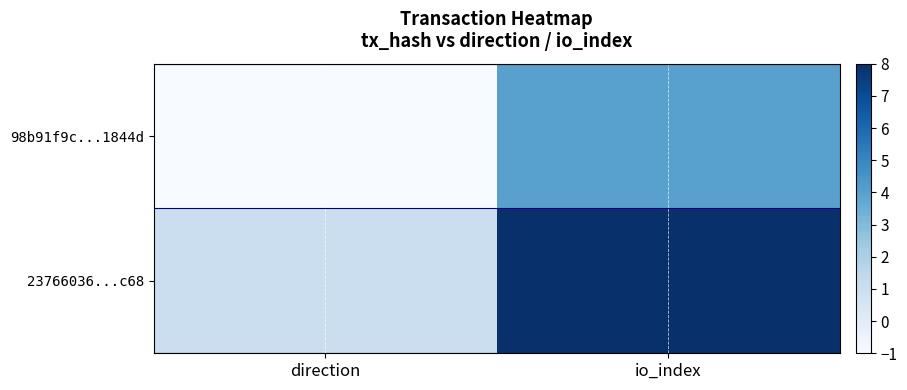

At which category is the sum across all series the highest?

io_index